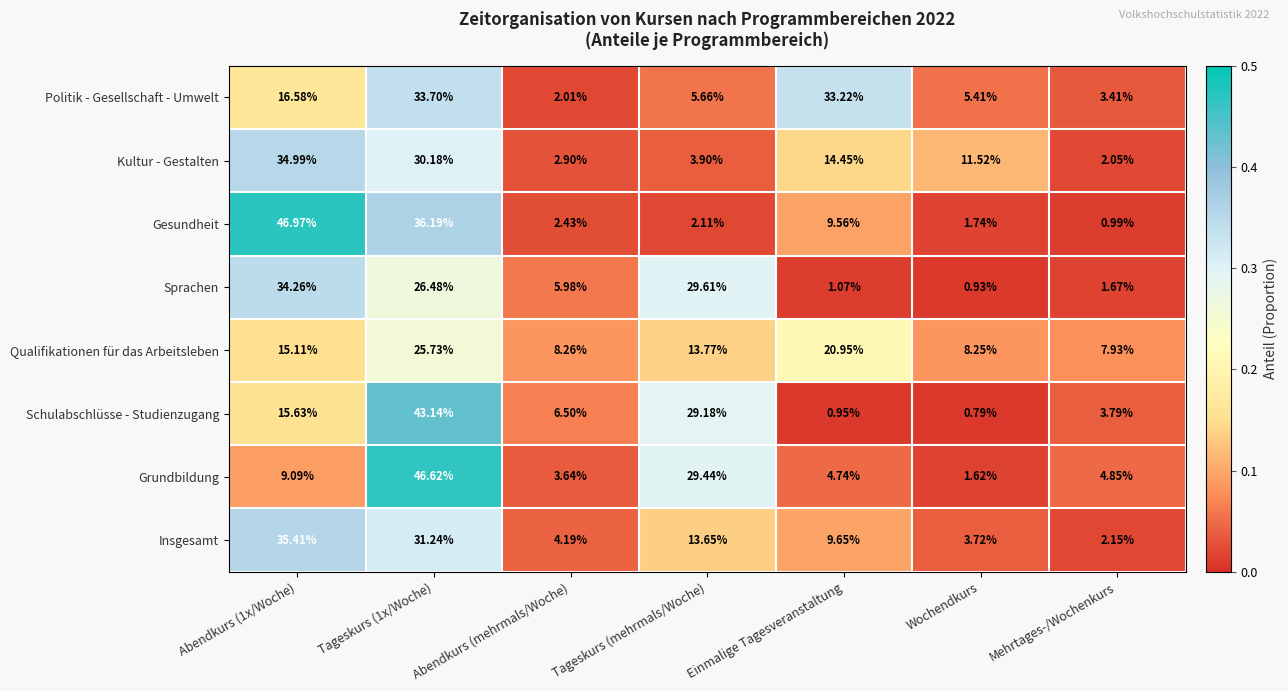

What is the total value across all series at Abendkurs (mehrmals/Woche)?

35.9